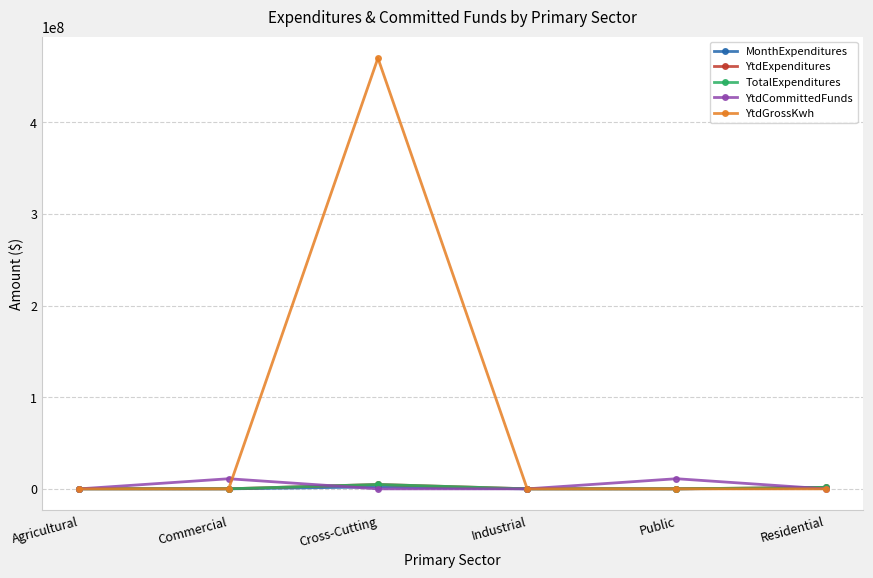

Which category has the highest value in the YtdExpenditures series?

Cross-Cutting